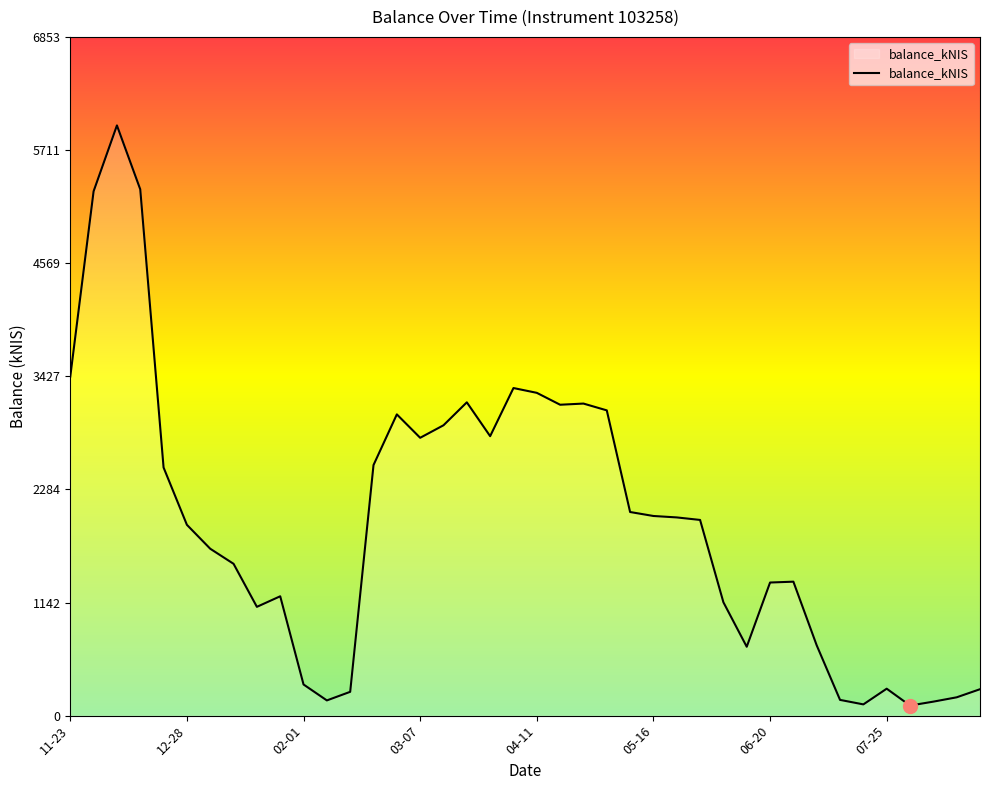

What is the difference between the maximum and minimum values?

5857.5